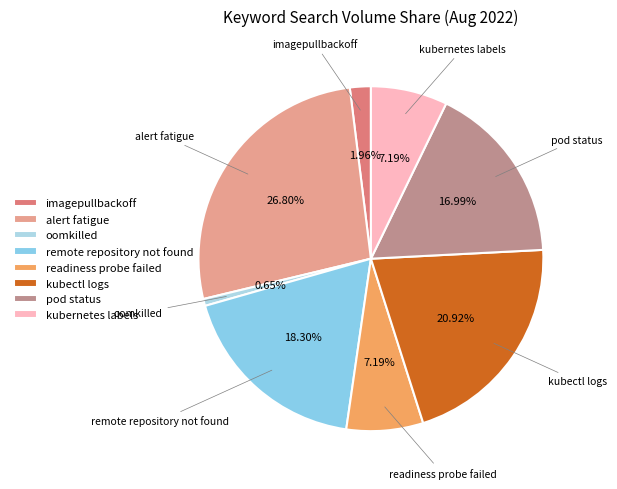

What percentage is the readiness probe failed slice, to the nearest percent?

7%